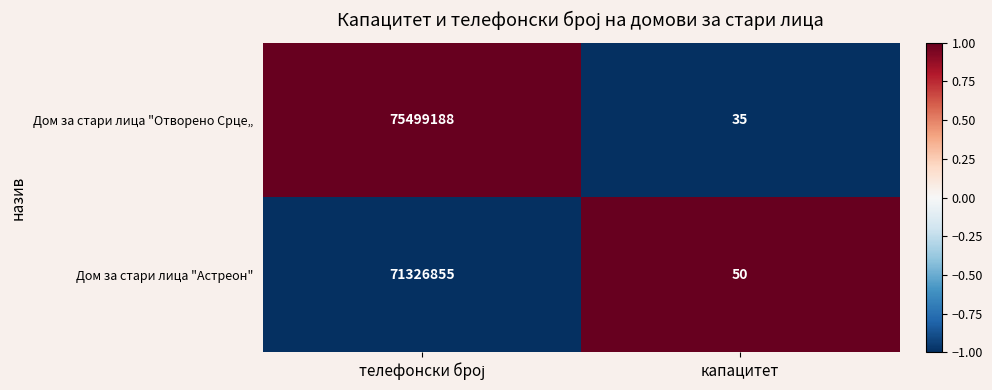

Which series has the largest range (max minus min)?

Дом за стари лица "Отворено Срце„